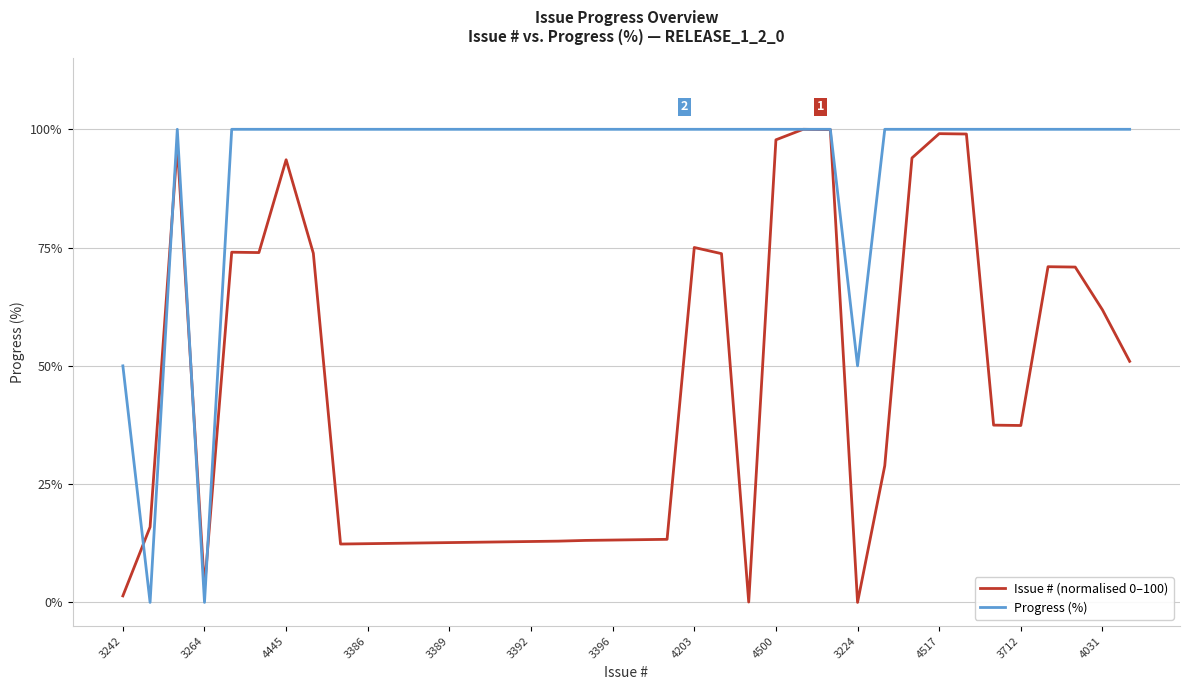

List the series in order of their overall mean, lowest first.

Issue # (normalised 0–100), Progress (%)